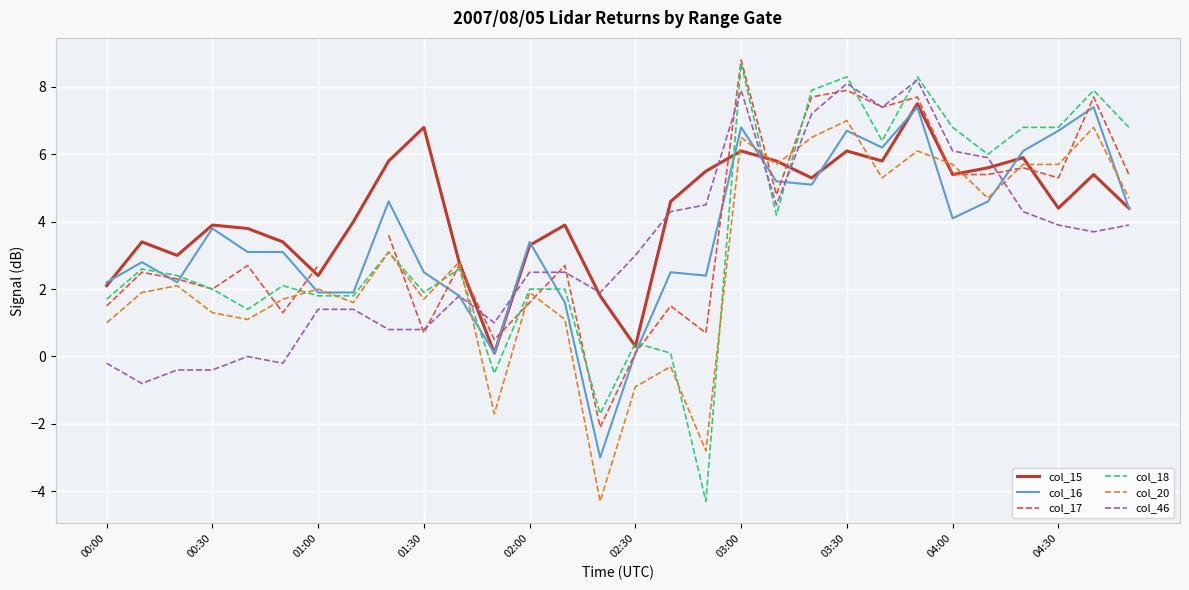

What is the minimum value shown in the chart?

-4.3